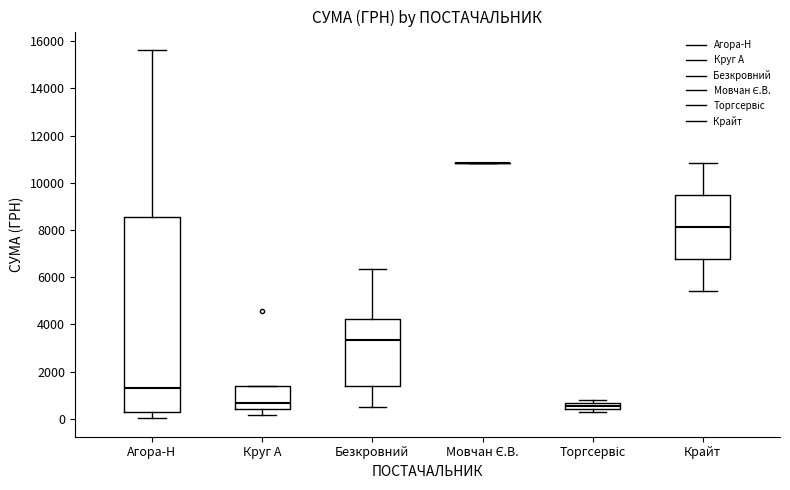

Which box is the tallest, from its lower edge to its upper edge?

Агора-Н